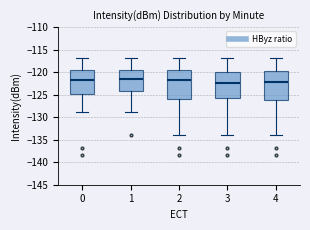

Where does the lower whisker of the box at x = 3 end on the y-axis? The values are not printed on the chart, so give them approximately, as read against the axis.

-134.0